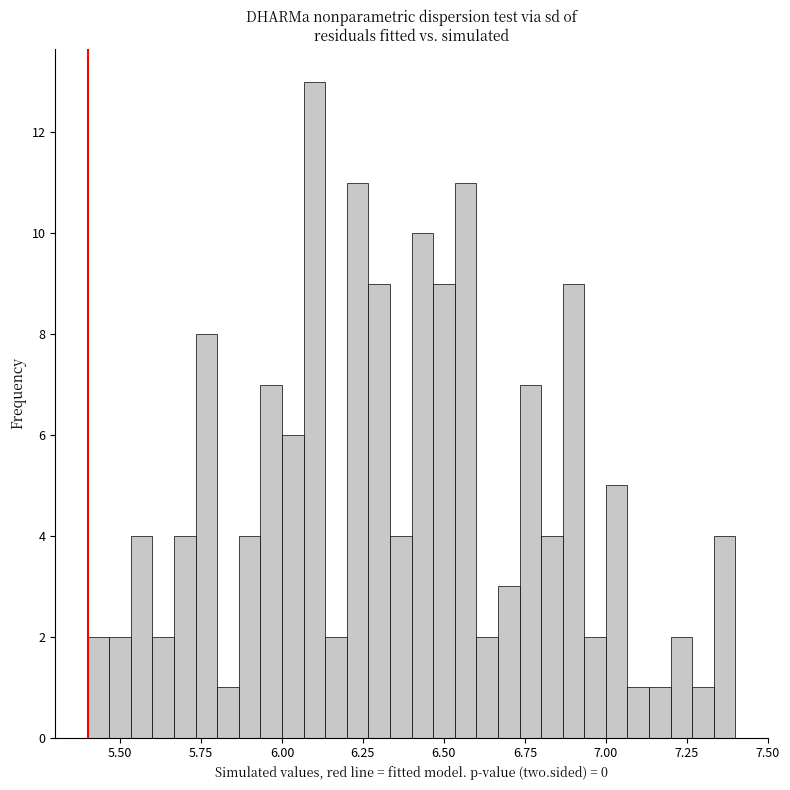

Around what value on the x-axis is the tallest bar? Give the approximate position of its centre, as read against the axis.

6.10